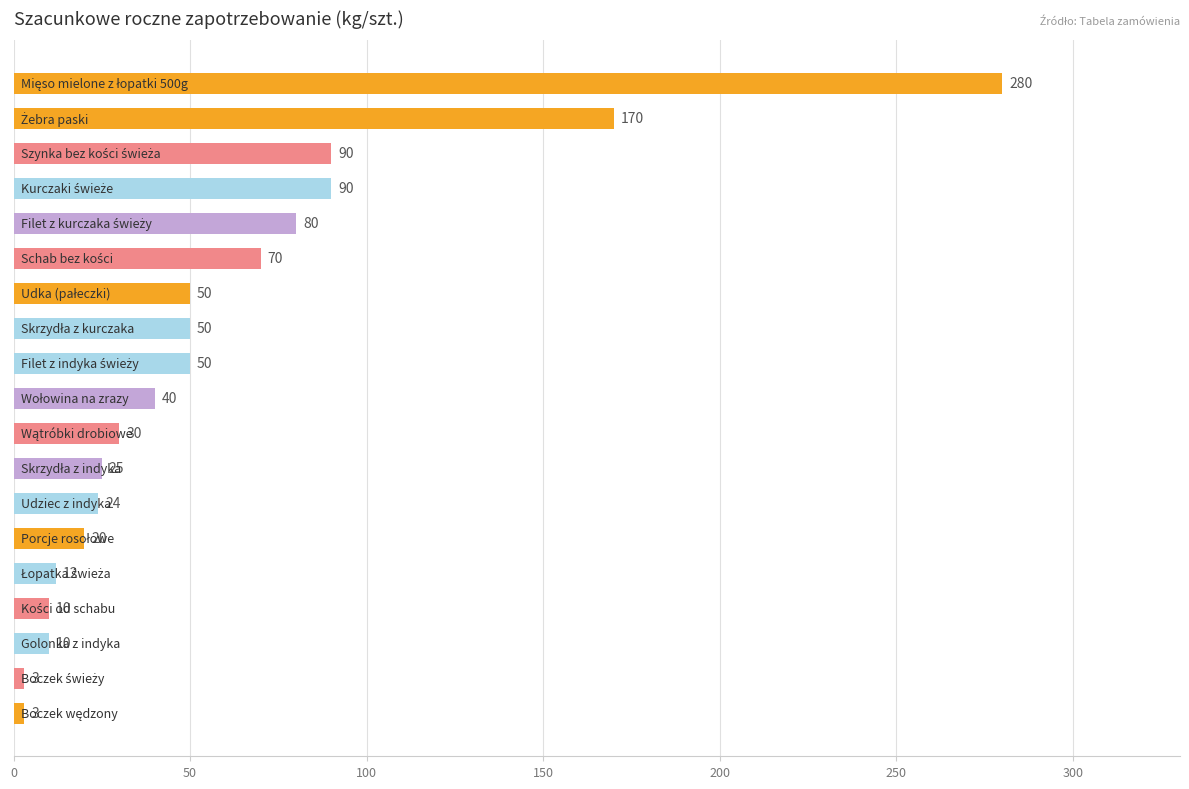

What is the value of the 3rd bar from the top?

90